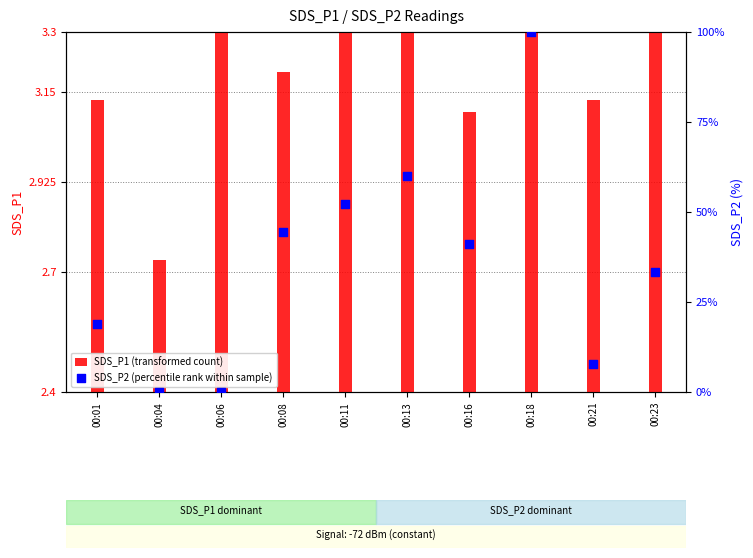

Which series contains the lowest Y value?

SDS_P2 (percentile rank within sample)